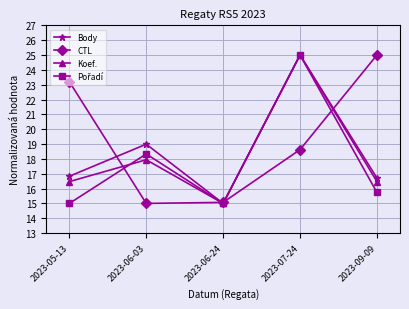

What is the label of the 3rd point from the left?

2023-06-24